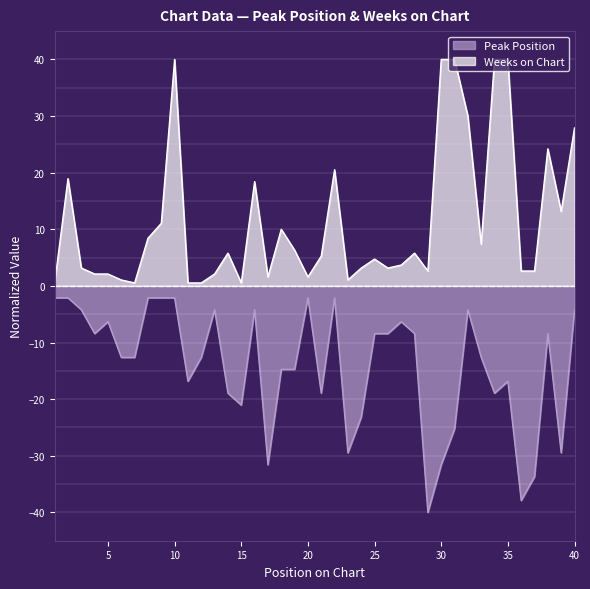

What is the greatest value displayed?

40.0